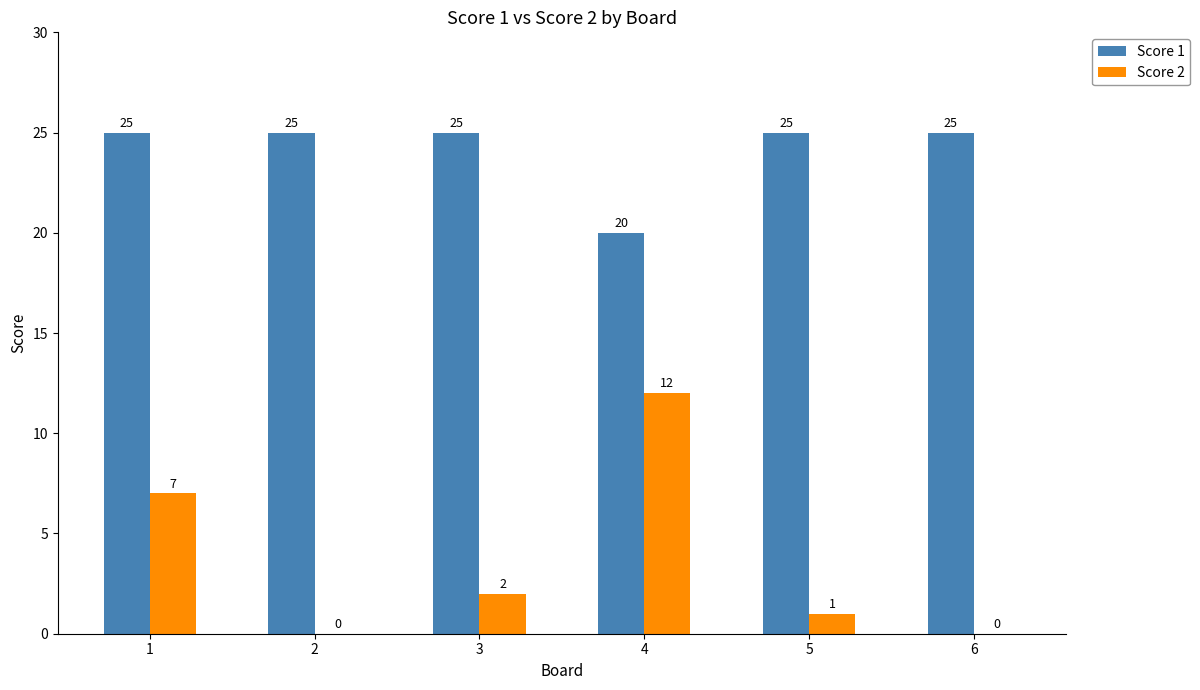

Which series changed the most between 1 and 2?

Score 2